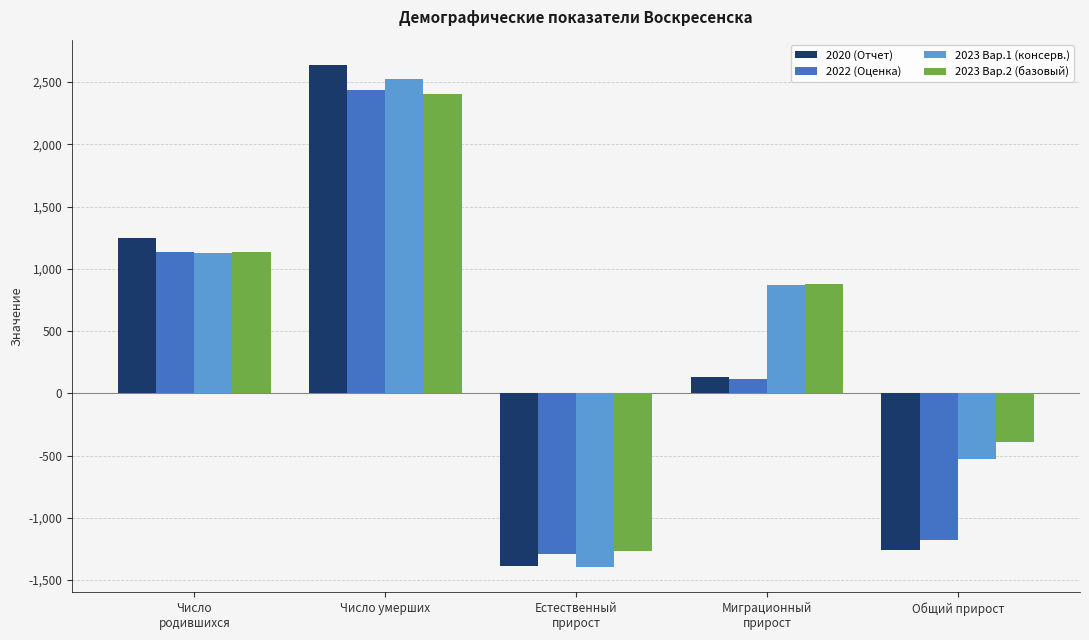

What is the spread (max minus min) of values at Миграционный
прирост?

764